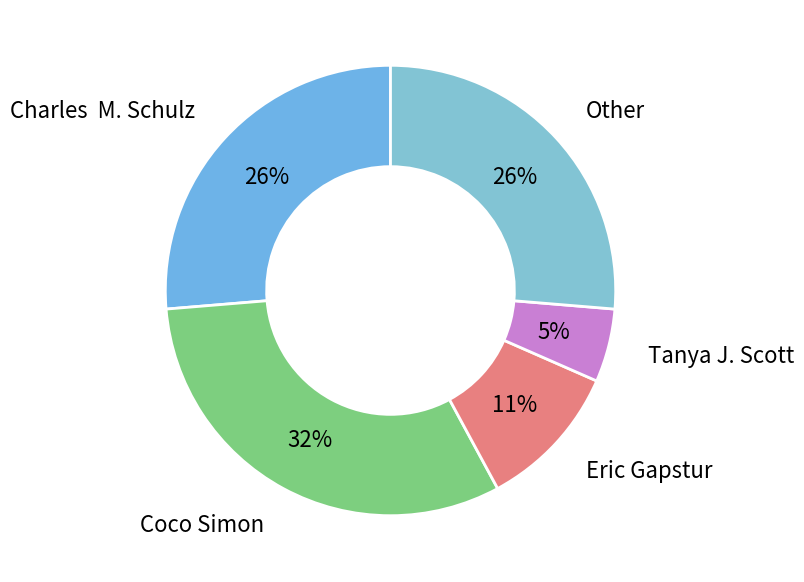

To the nearest percent, what percentage of the pie is Tanya J. Scott?

5%